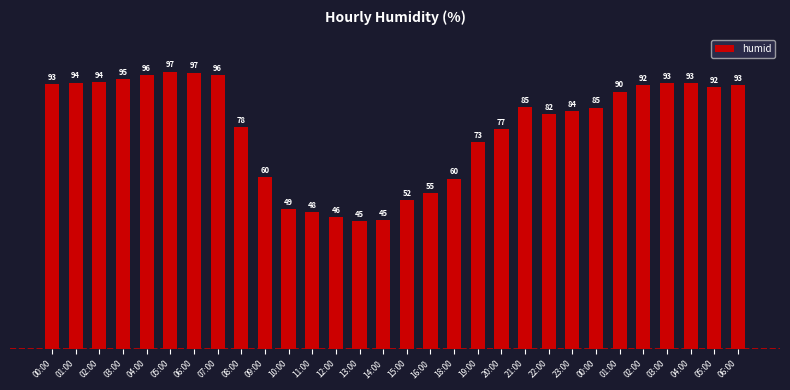

Are the bars grouped side by side (vs. stacked)?

No